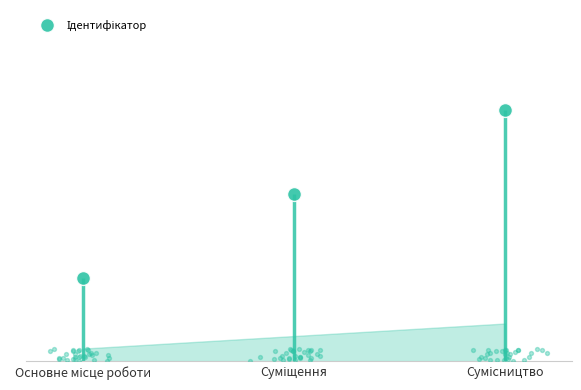

What is the change in value from Основне місце роботи to Суміщення?

+1